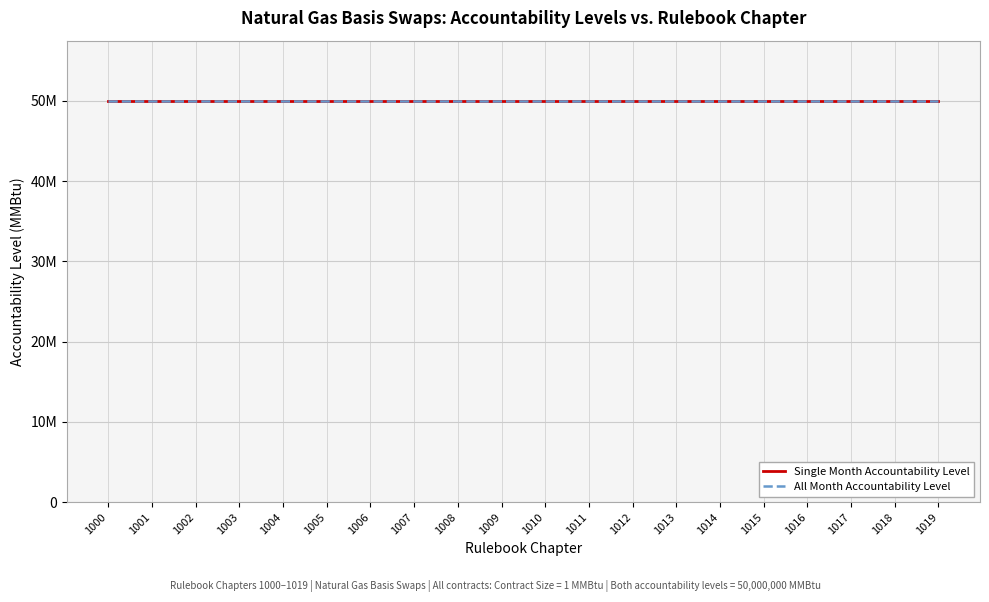

Is the value of All Month Accountability Level at 1003 greater than the value of Single Month Accountability Level at 1011?

No